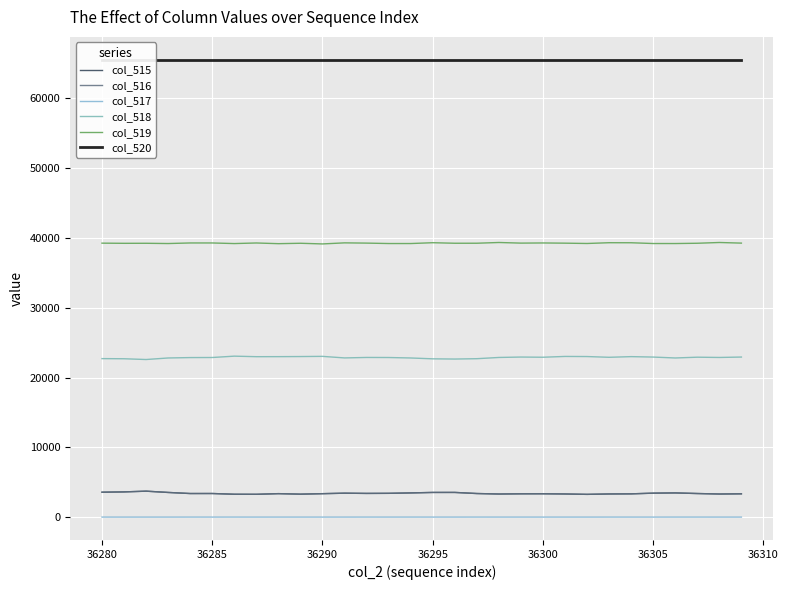

What is the average value of the col_520 series?

65535